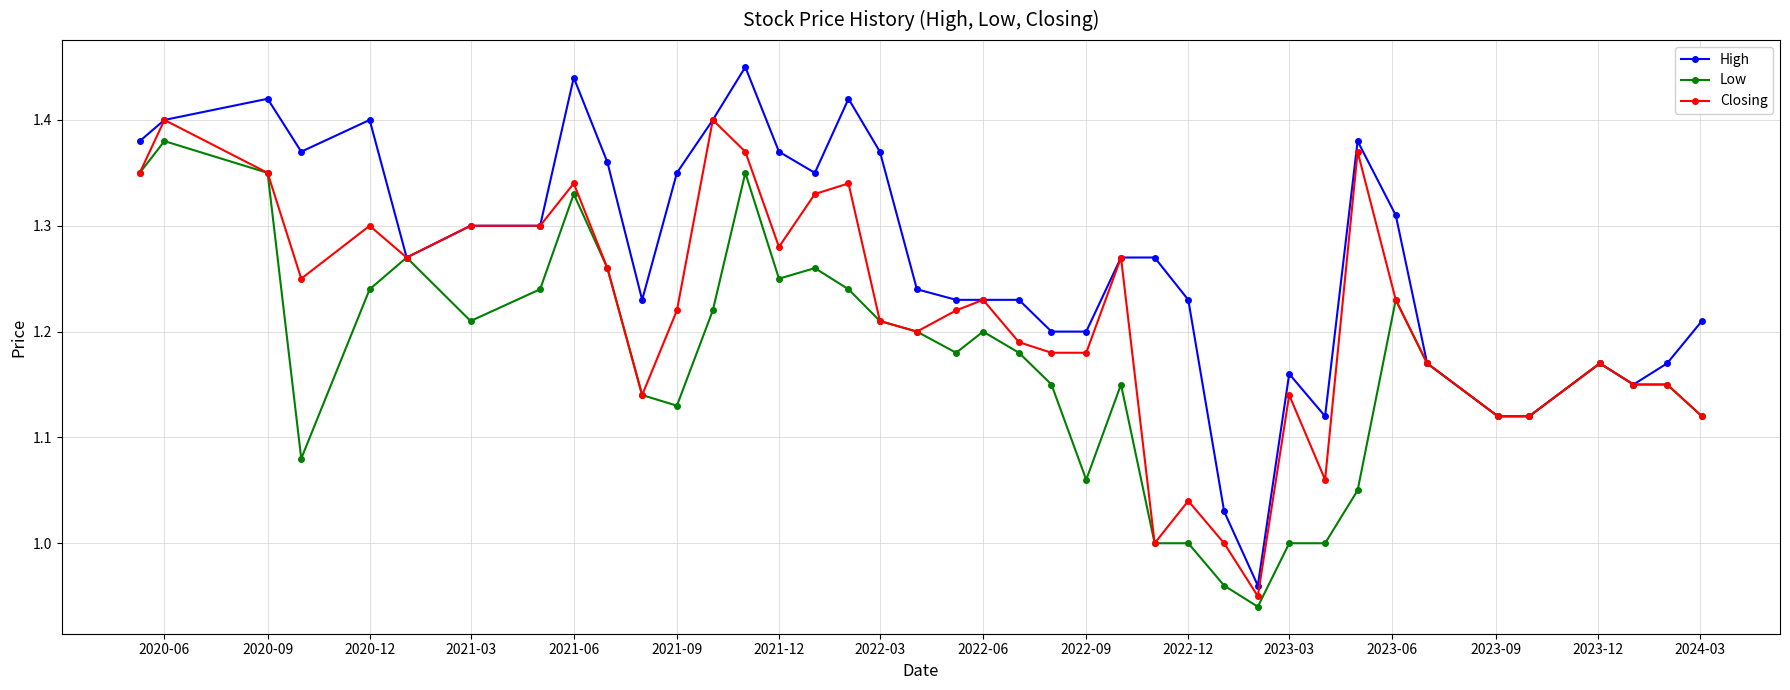

Rank the series by their average value, from lowest to highest.

Low, Closing, High